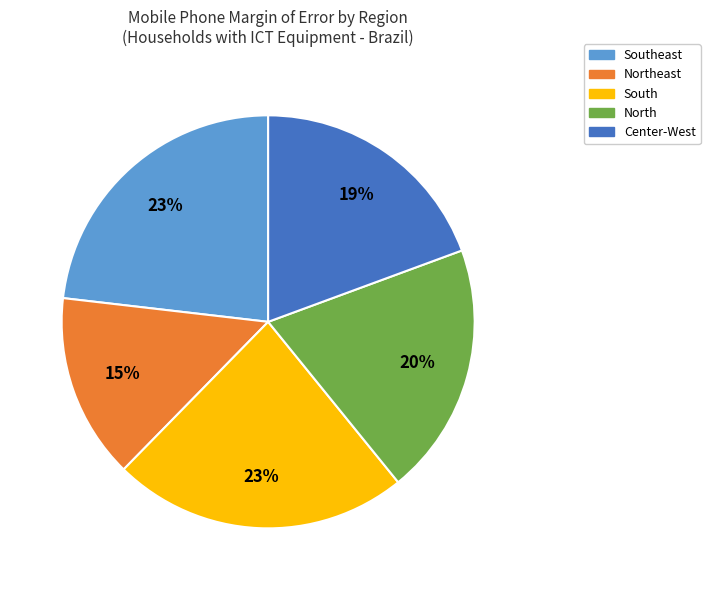

To the nearest percent, what is the average slice percentage?

20%